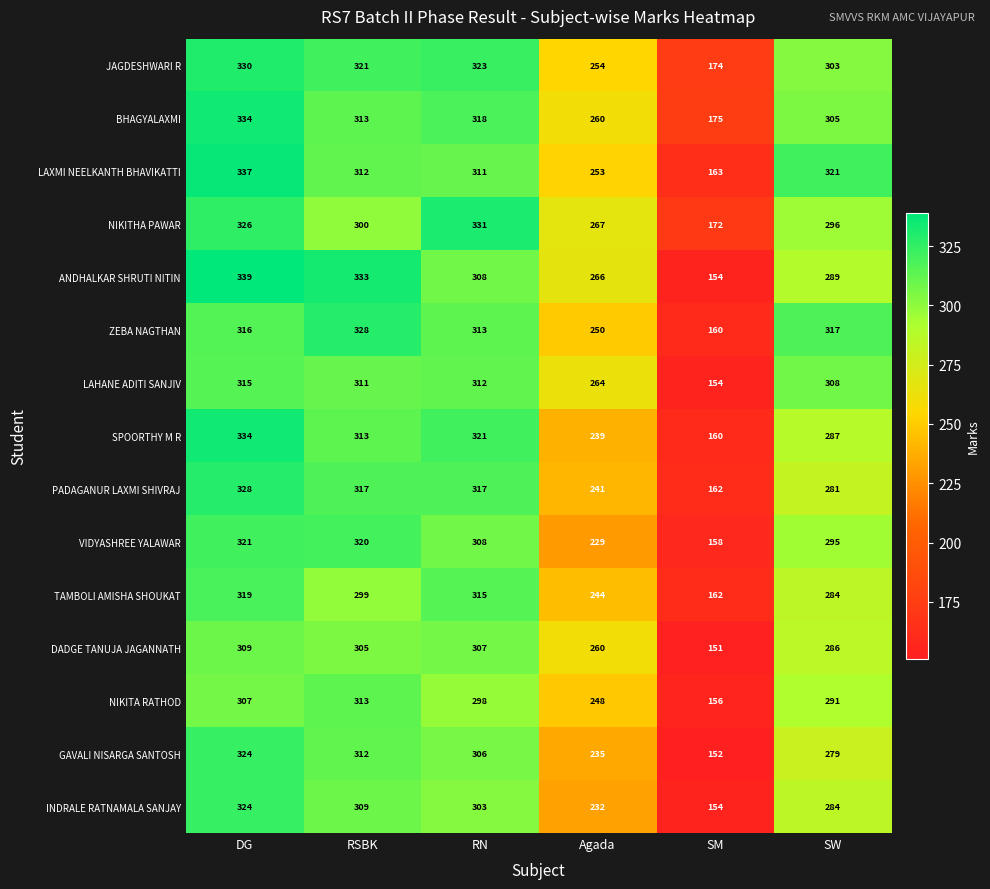

At which category is the sum across all series the highest?

DG